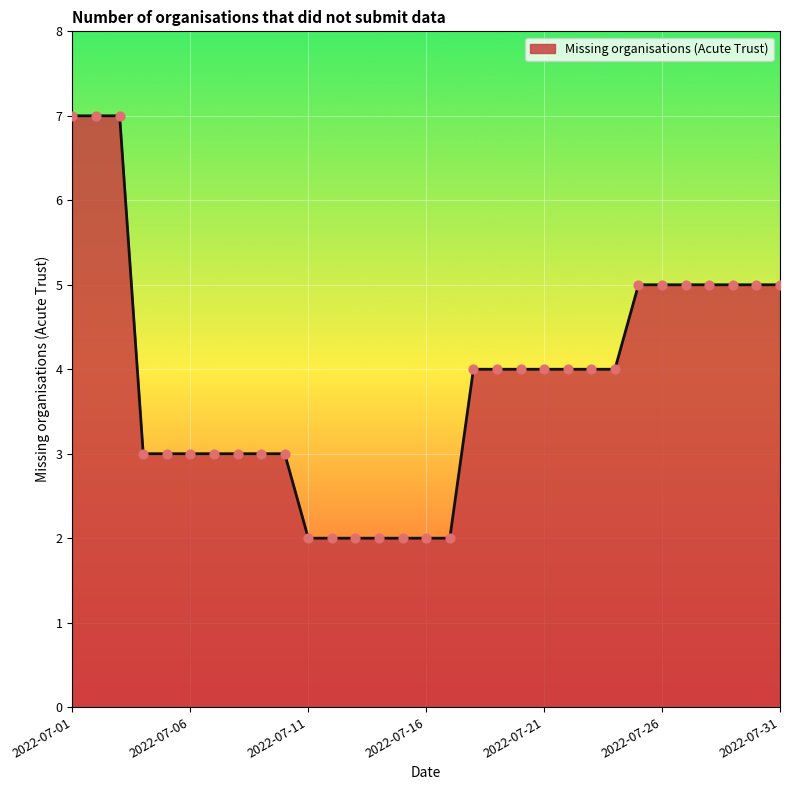

What is the difference between the maximum and minimum values?

5